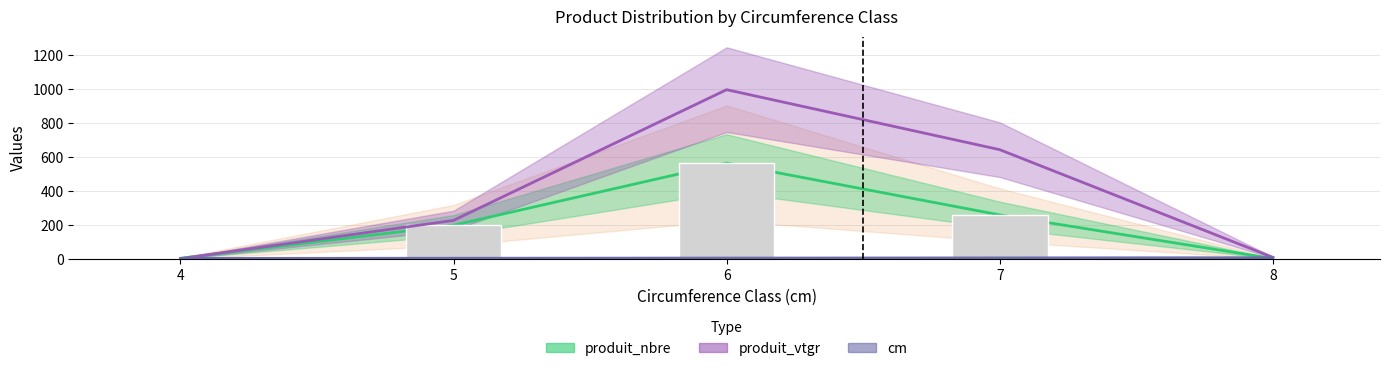

Where is produit_vtgr nearest to the value 499?

7